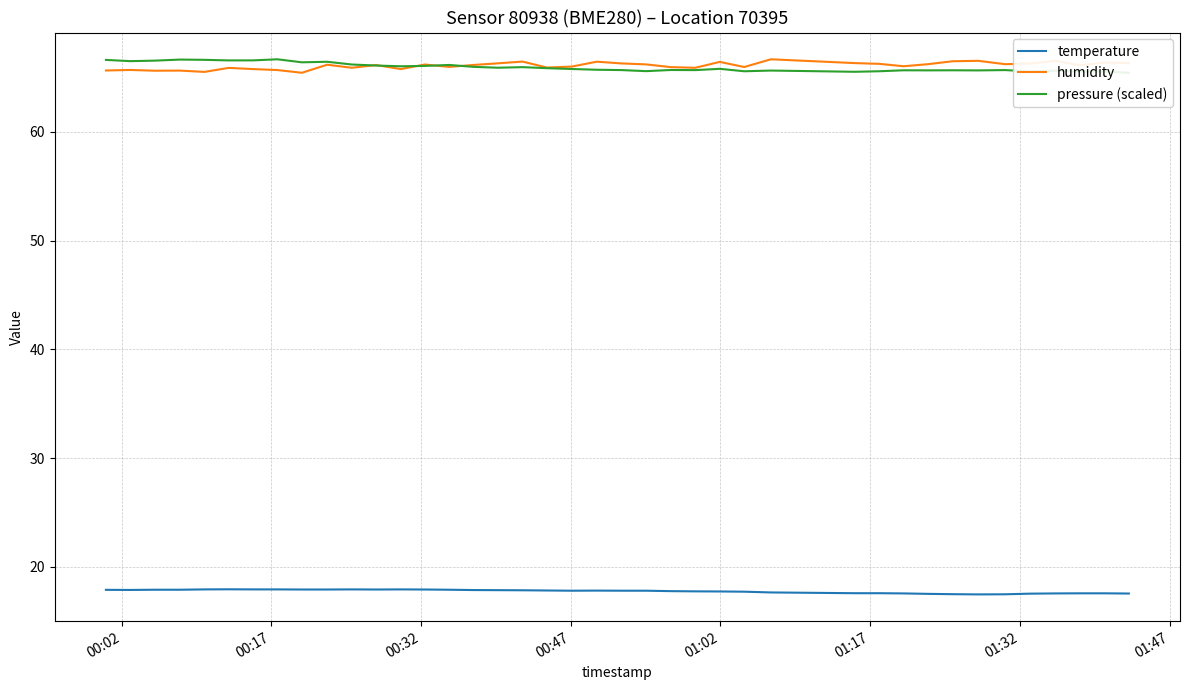

True or false: humidity and temperature intersect in this chart.

False